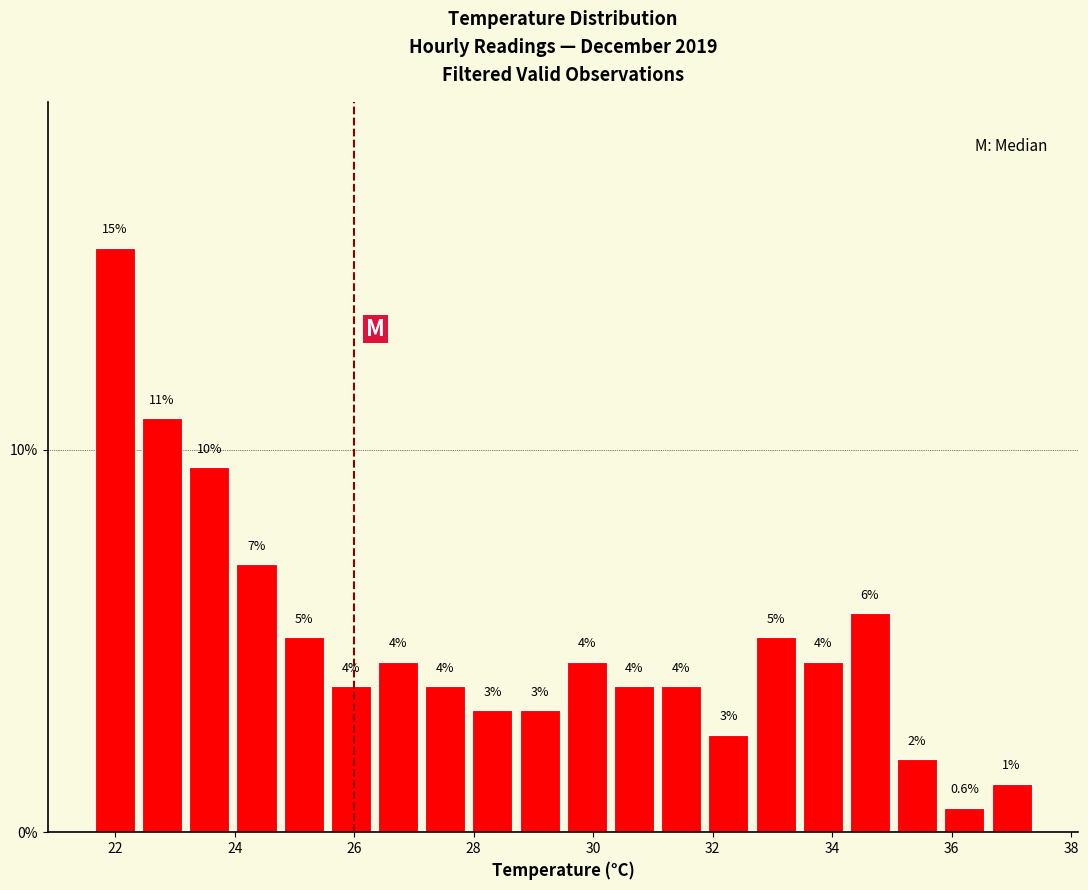

Read against the x-axis, roughly where is the centre of the tallest bar?

22.0